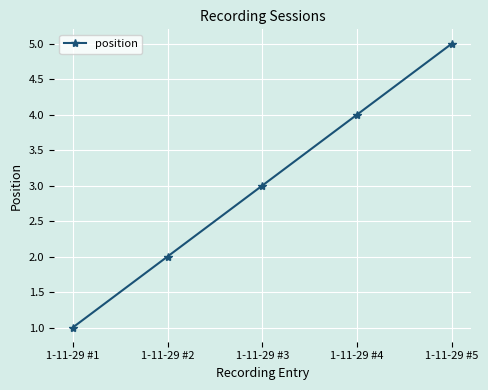

What is the difference between the maximum and minimum values?

4